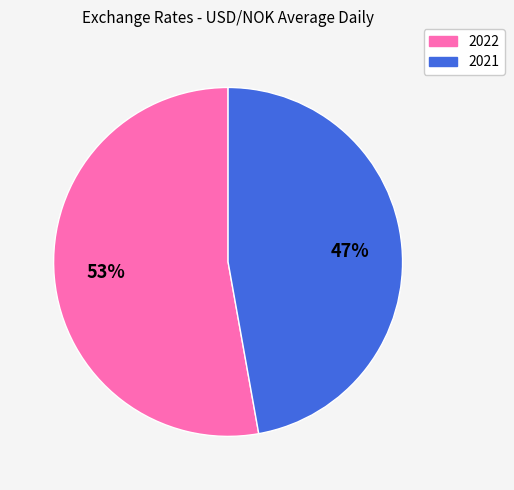

How many slices are in this pie chart?

2